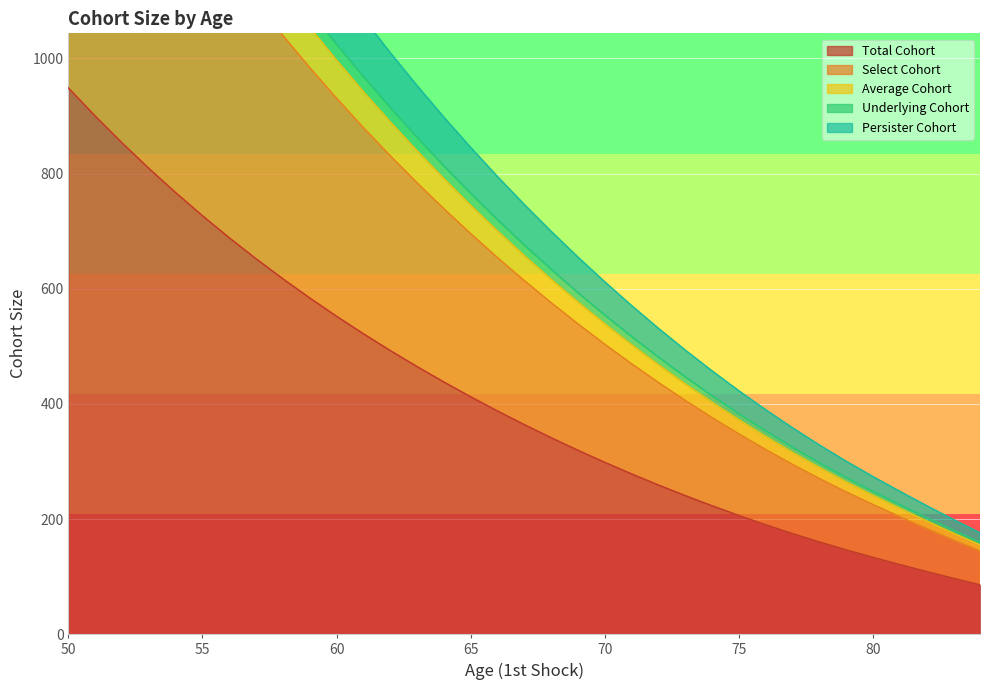

What is the maximum value shown in the chart?

1944.7